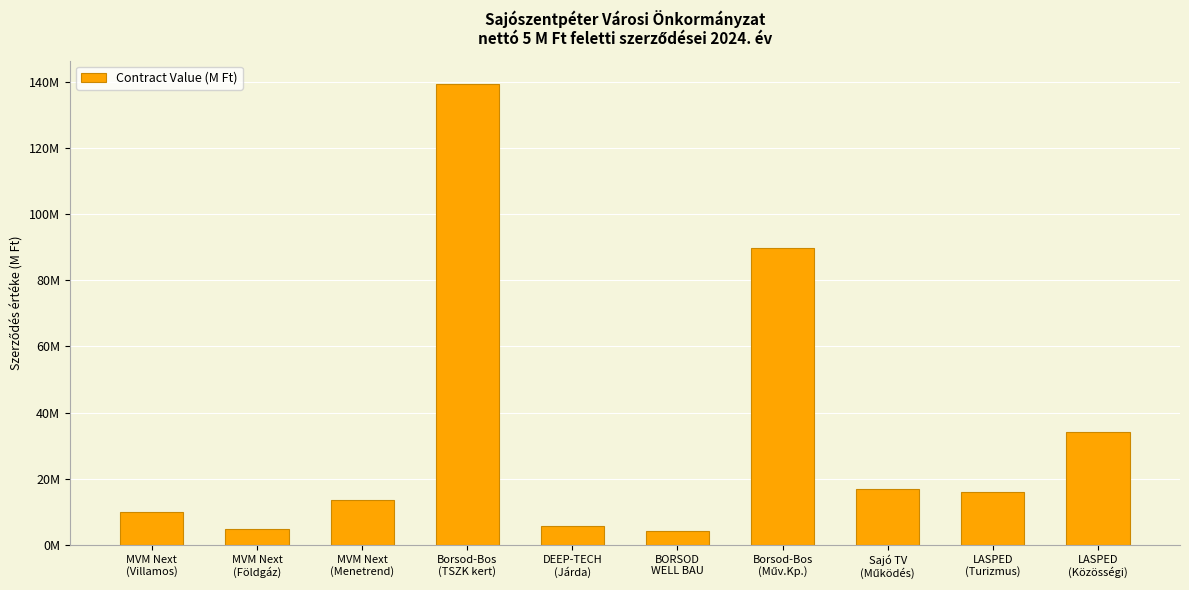

Does the chart contain any negative values?

No